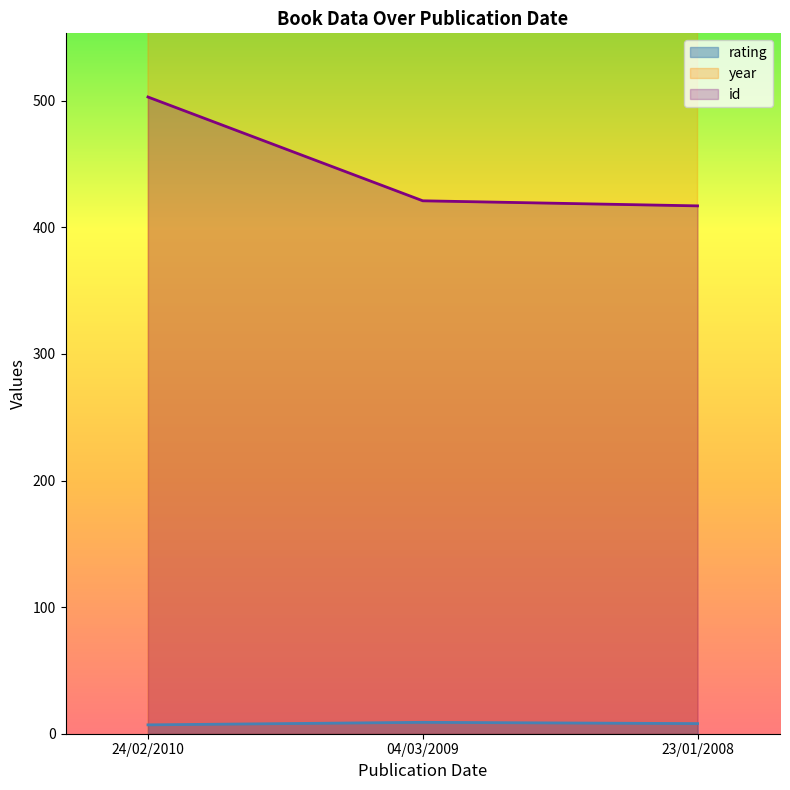

What is the difference between the highest and lowest values at 24/02/2010?

2003